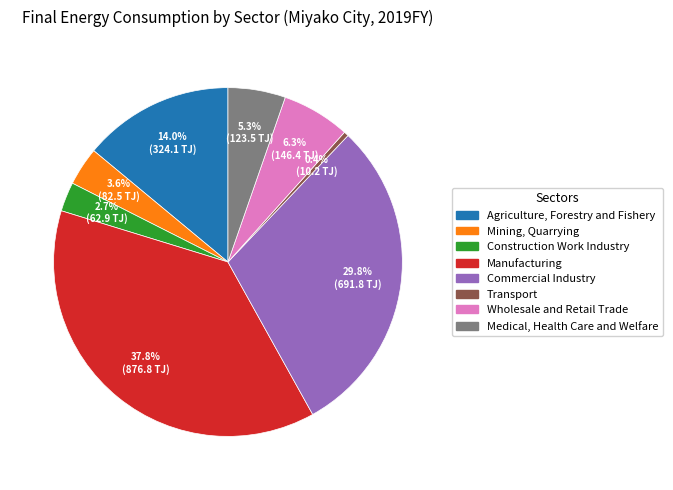

Does Commercial Industry represent more than half of the total?

No